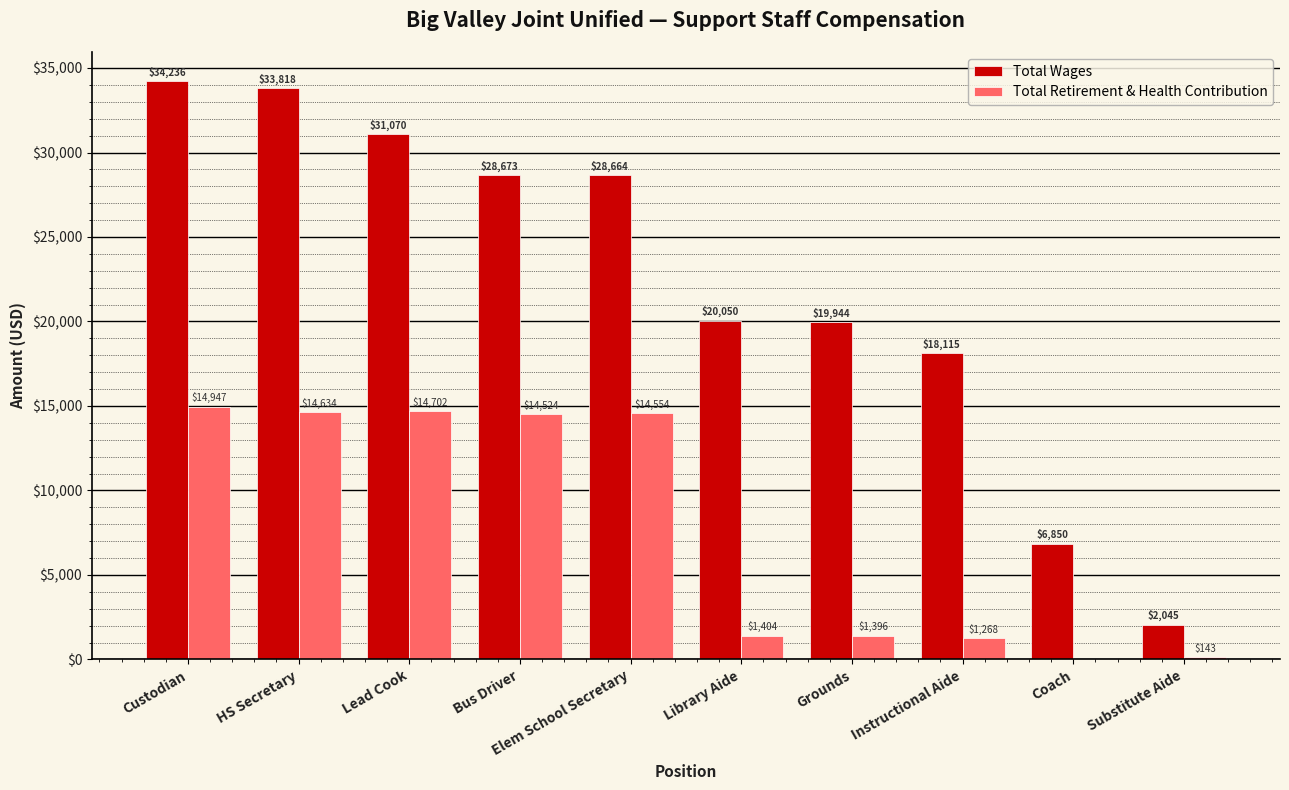

Reading left to right, extract all data points from this chart.

Total Wages: Custodian=34236	HS Secretary=33818	Lead Cook=31070	Bus Driver=28673	Elem School Secretary=28664	Library Aide=20050	Grounds=19944	Instructional Aide=18115	Coach=6850	Substitute Aide=2045
Total Retirement & Health Contribution: Custodian=14947	HS Secretary=14634	Lead Cook=14702	Bus Driver=14524	Elem School Secretary=14554	Library Aide=1404	Grounds=1396	Instructional Aide=1268	Coach=0	Substitute Aide=143